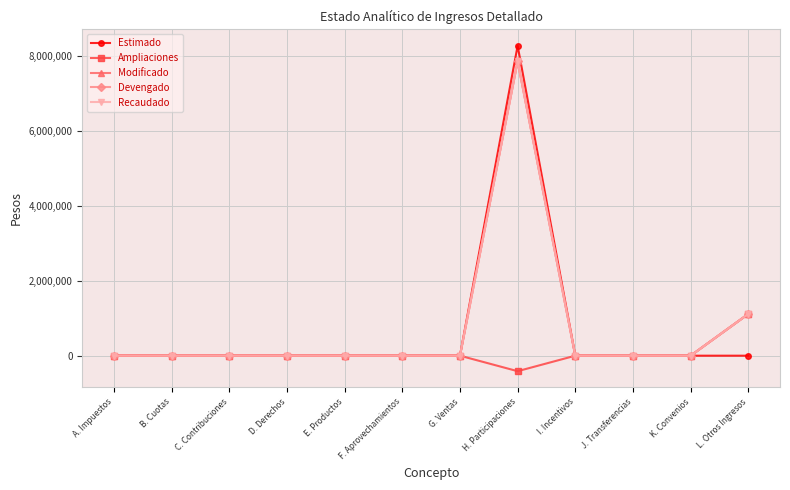

True or false: Ampliaciones and Recaudado intersect in this chart.

False